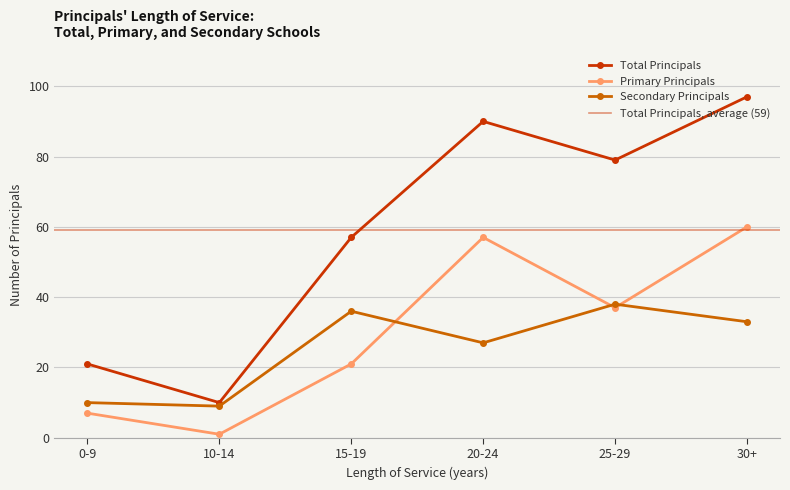

How many interior local valleys does the Secondary Principals series have?

2